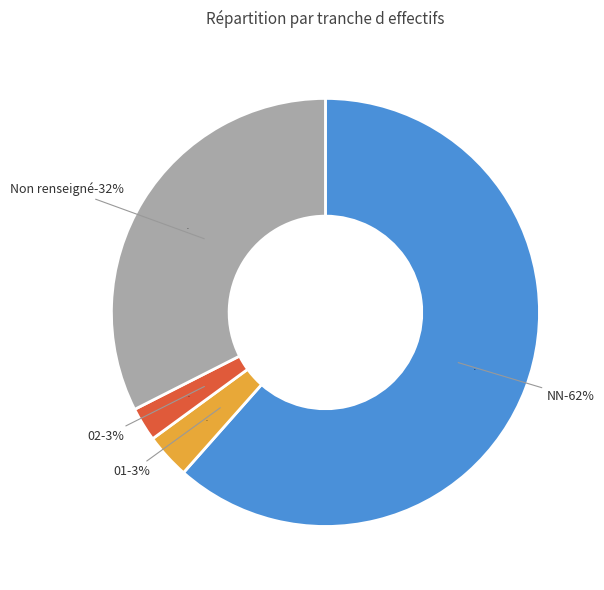

How many slices are in this pie chart?

4